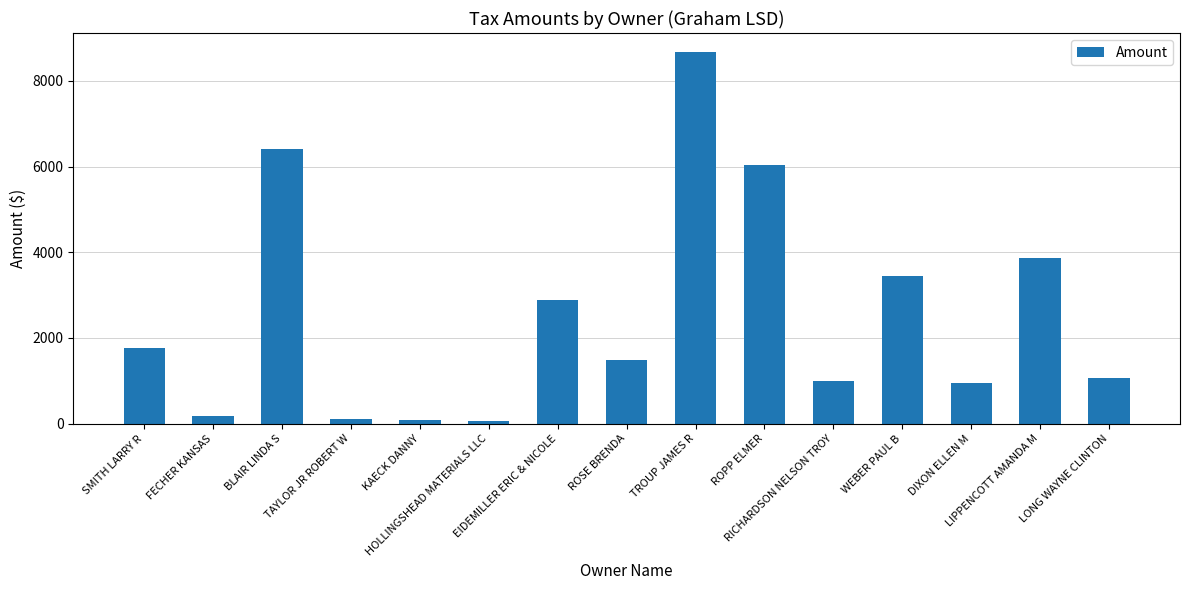

What is the difference between the maximum and minimum values?

8629.4